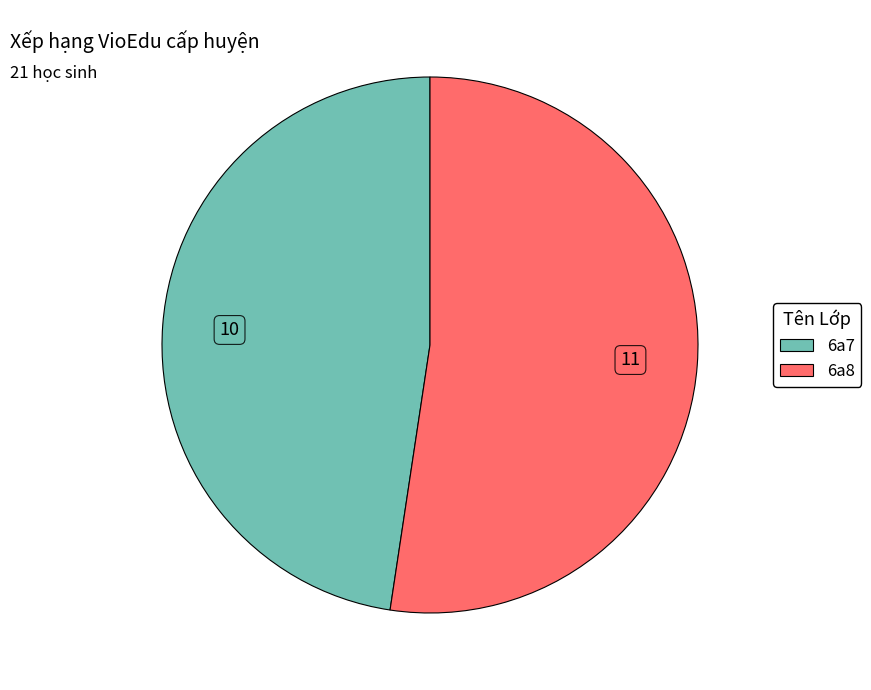

Combined, do 6a7 and 6a8 account for over 50%?

Yes